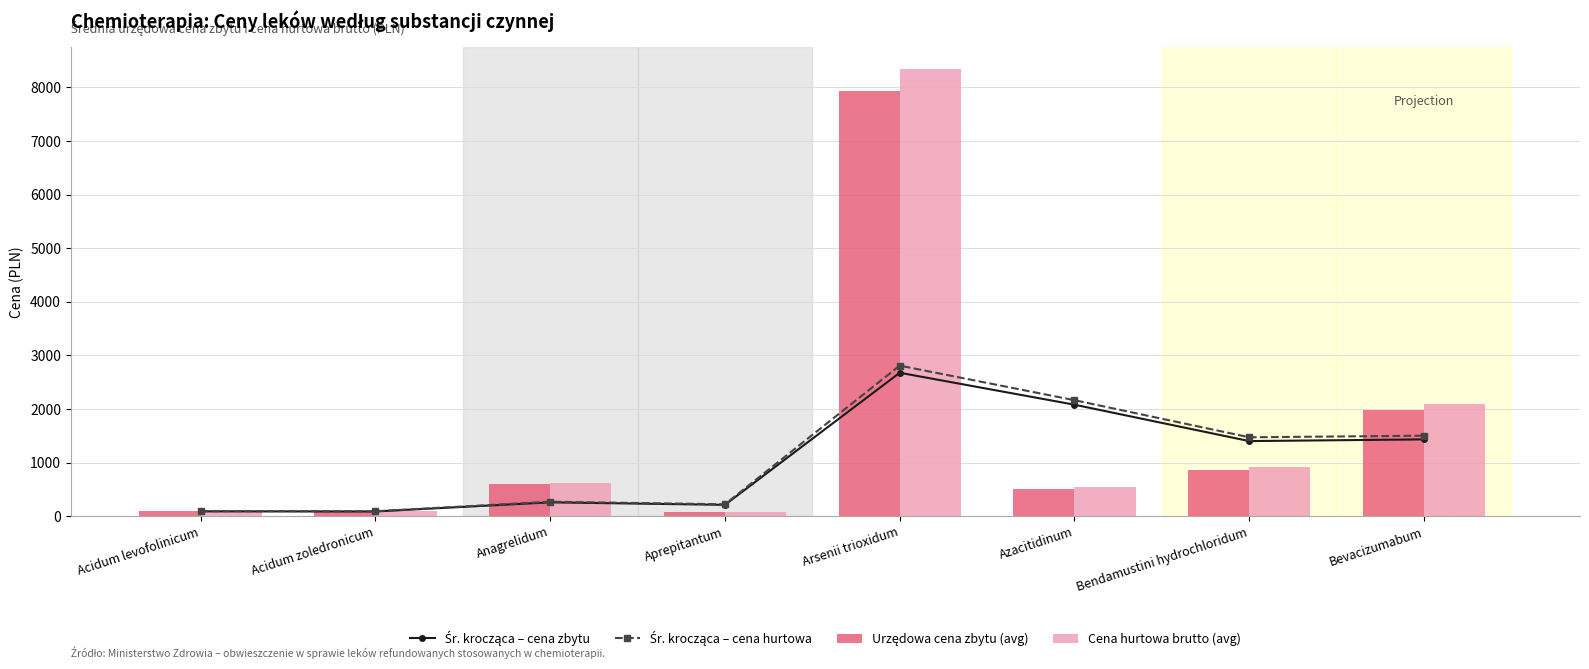

Reading left to right, extract all data points from this chart.

Śr. krocząca – cena zbytu: Acidum levofolinicum=91.3	Acidum zoledronicum=89.1	Anagrelidum=259.5	Aprepitantum=212.7	Arsenii trioxidum=2676.6	Azacitidinum=2080.9	Bendamustini hydrochloridum=1402.0	Bevacizumabum=1433.8
Śr. krocząca – cena hurtowa: Acidum levofolinicum=95.8	Acidum zoledronicum=93.5	Anagrelidum=271.1	Aprepitantum=223.3	Arsenii trioxidum=2809.6	Azacitidinum=2164.9	Bendamustini hydrochloridum=1472.9	Bevacizumabum=1502.8
Urzędowa cena zbytu (avg): Acidum levofolinicum=91.3	Acidum zoledronicum=86.8	Anagrelidum=596.3	Aprepitantum=76.4	Arsenii trioxidum=7938.0	Azacitidinum=516.8	Bendamustini hydrochloridum=871.7	Bevacizumabum=1987.2
Cena hurtowa brutto (avg): Acidum levofolinicum=95.8	Acidum zoledronicum=91.1	Anagrelidum=625.9	Aprepitantum=80.2	Arsenii trioxidum=8334.9	Azacitidinum=542.6	Bendamustini hydrochloridum=915.2	Bevacizumabum=2086.6